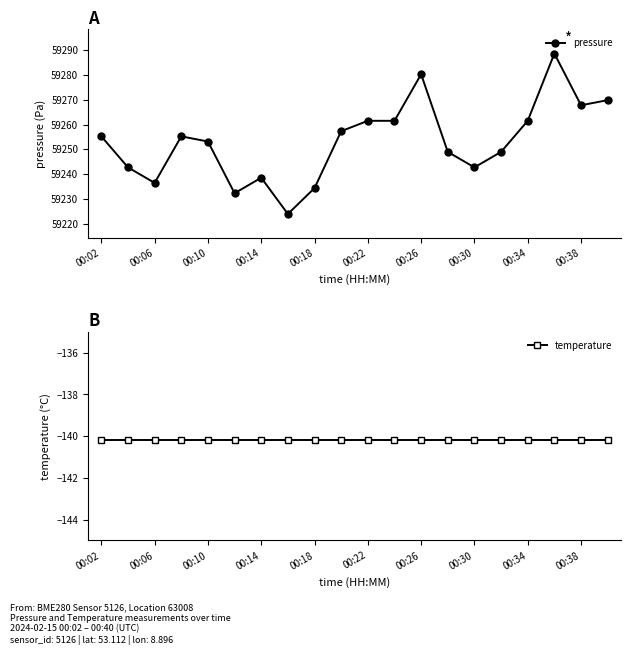

Where is the first local minimum for pressure?

00:06